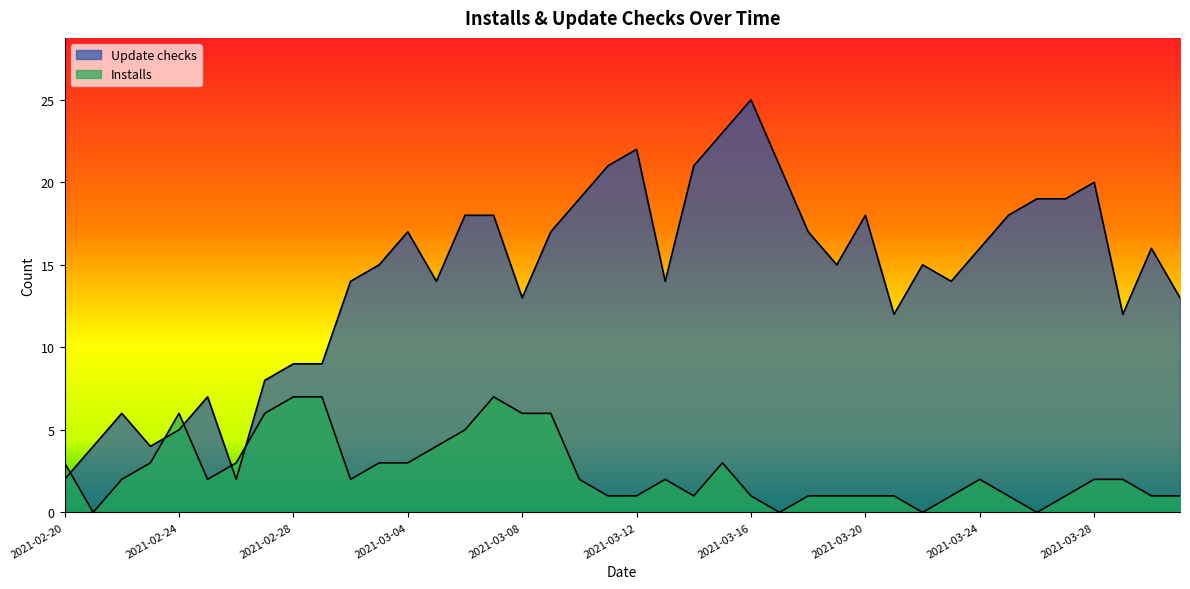

What is the average value of the Installs series?

3